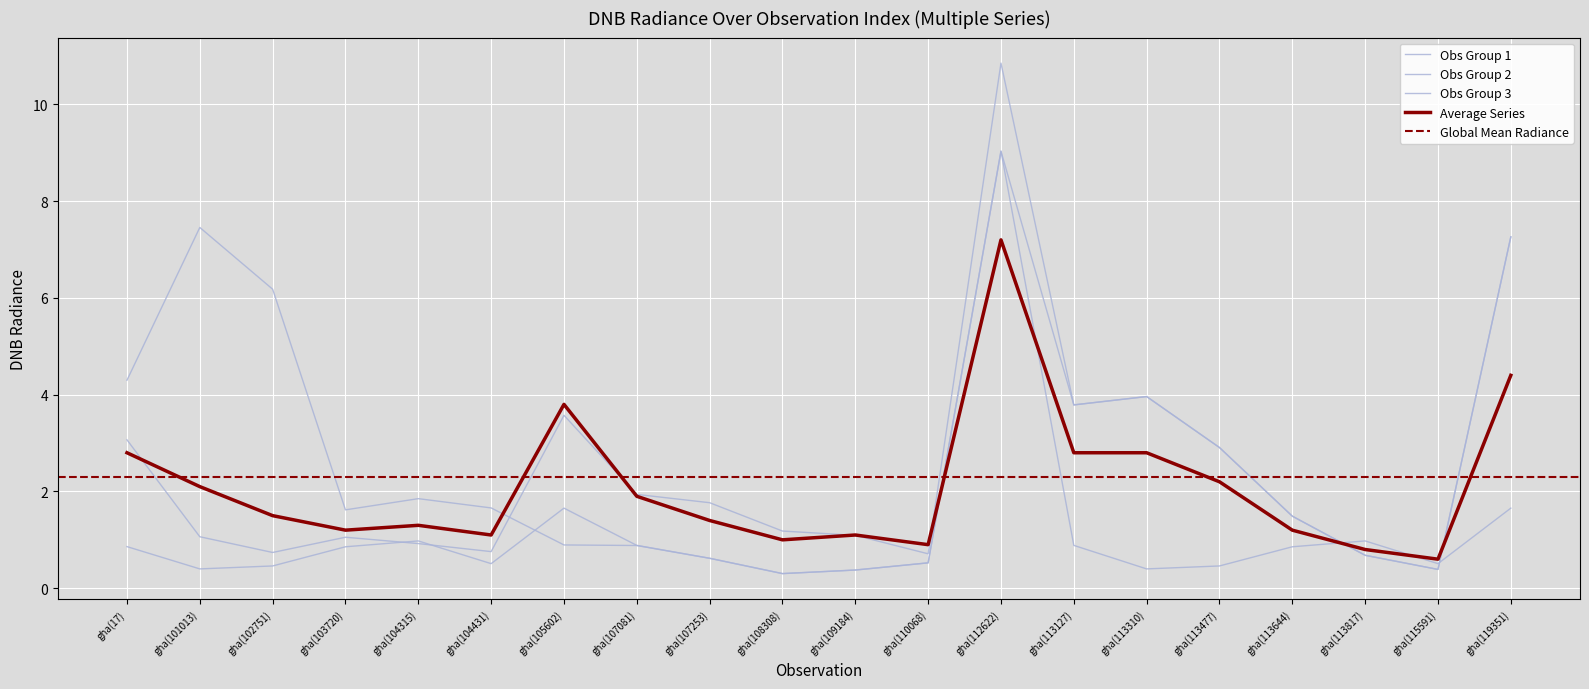

How many interior local valleys does the dnbrad_2 series have?

4